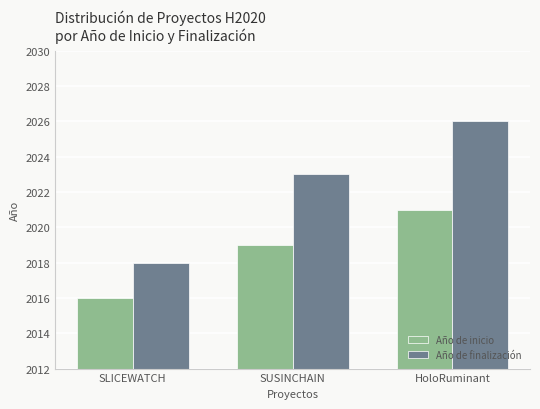

At which category is the sum across all series the highest?

HoloRuminant